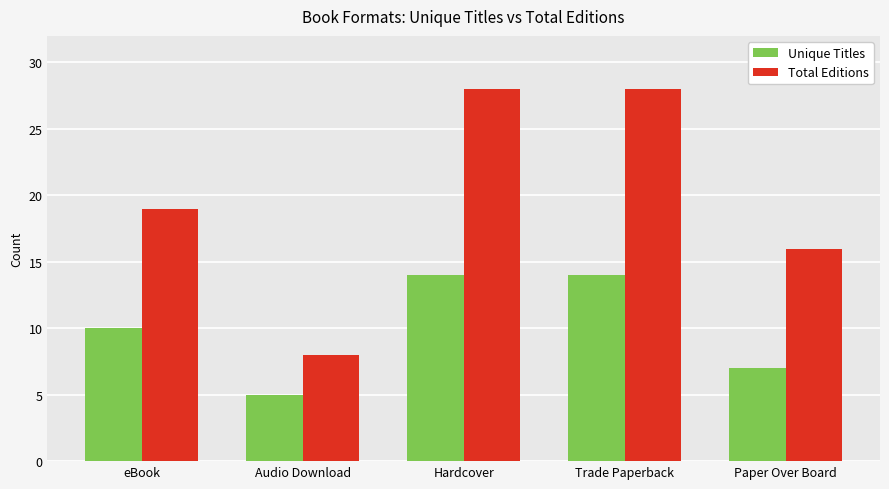

Between Audio Download and Hardcover, which series saw the biggest shift?

Total Editions